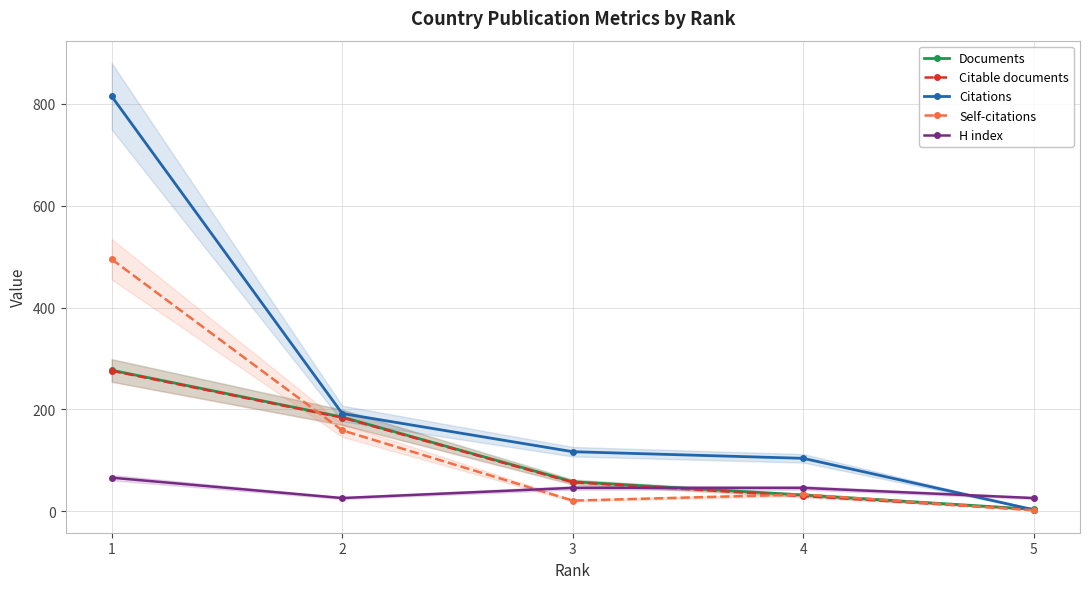

What are all the series names shown in the legend?

Documents, Citable documents, Citations, Self-citations, H index